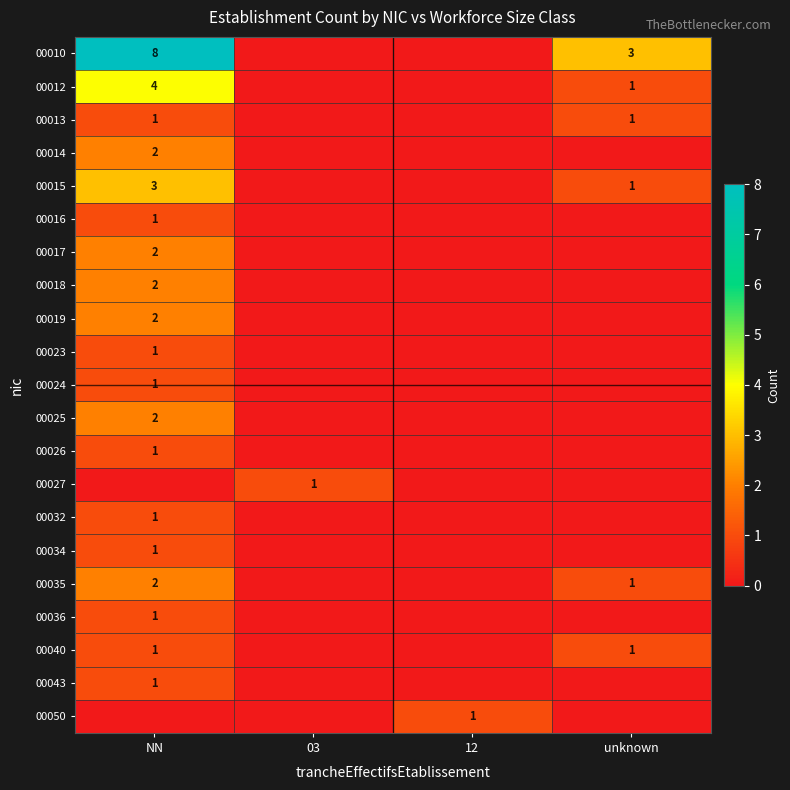

At which category does the chart reach its peak across all series?

NN